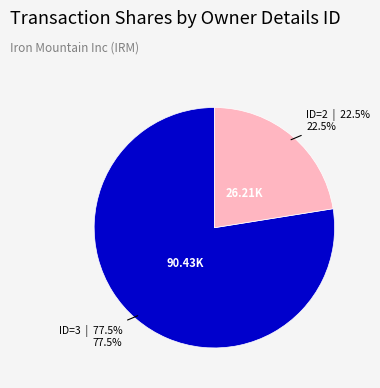

Does any single category account for the majority?

Yes